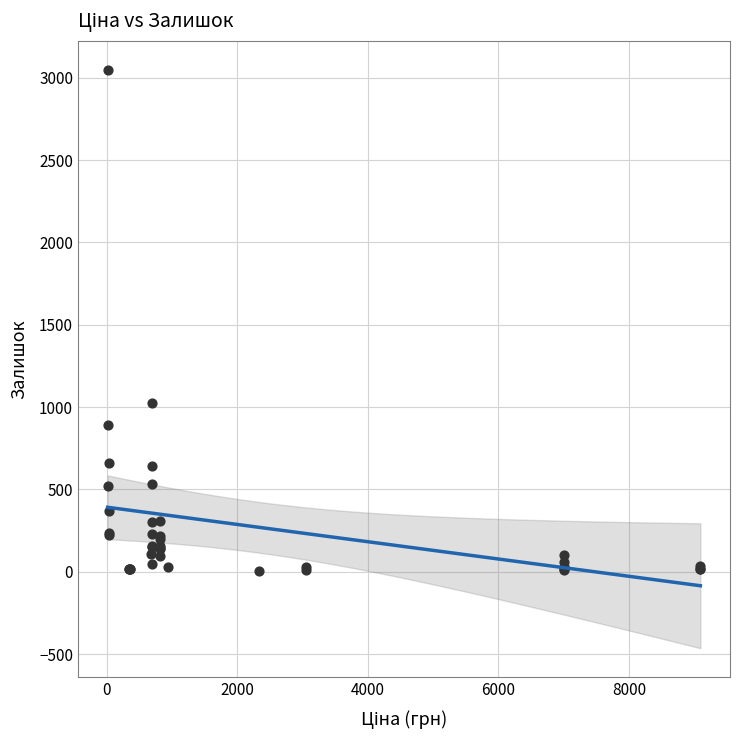

What Y value in the scatter plot is closest to 1527?

1022